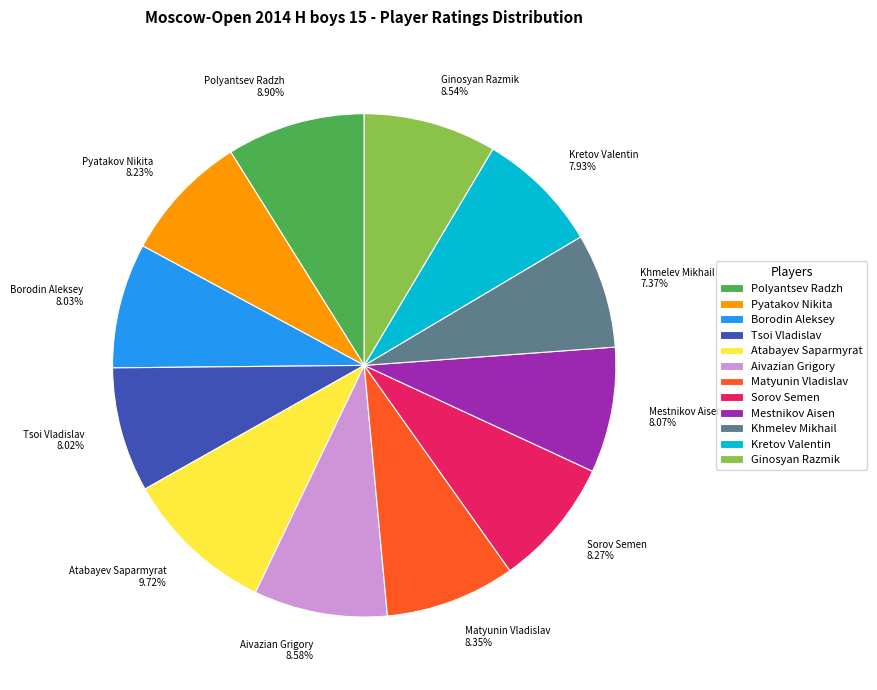

Combined, do Khmelev Mikhail and Sorov Semen account for over 50%?

No